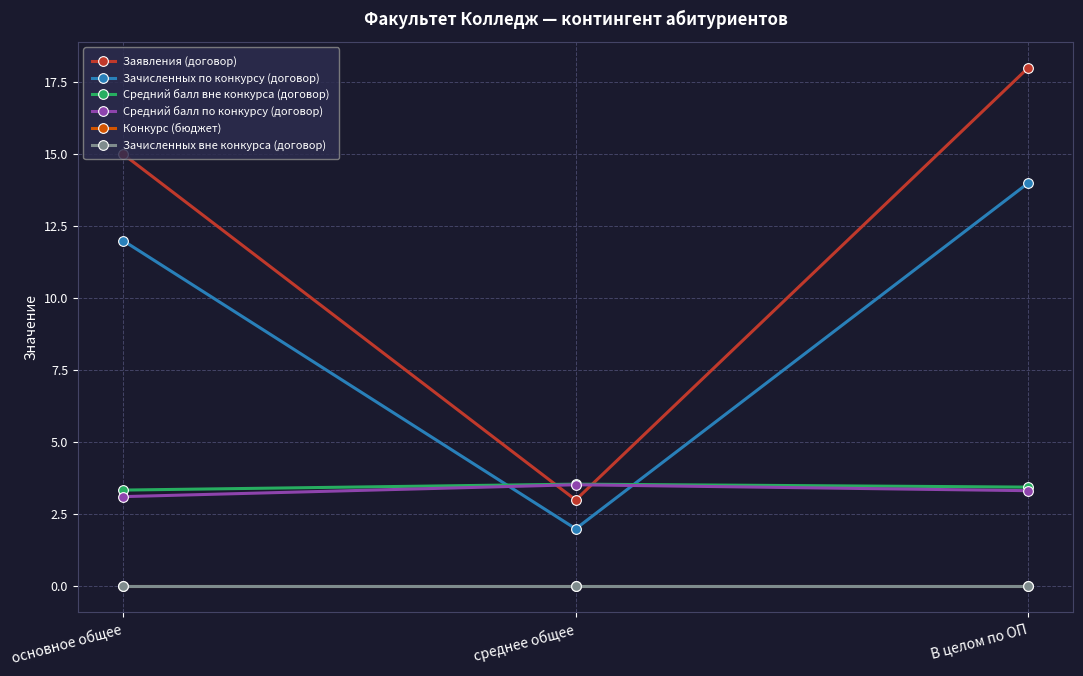

What position from the right is среднее общее?

2